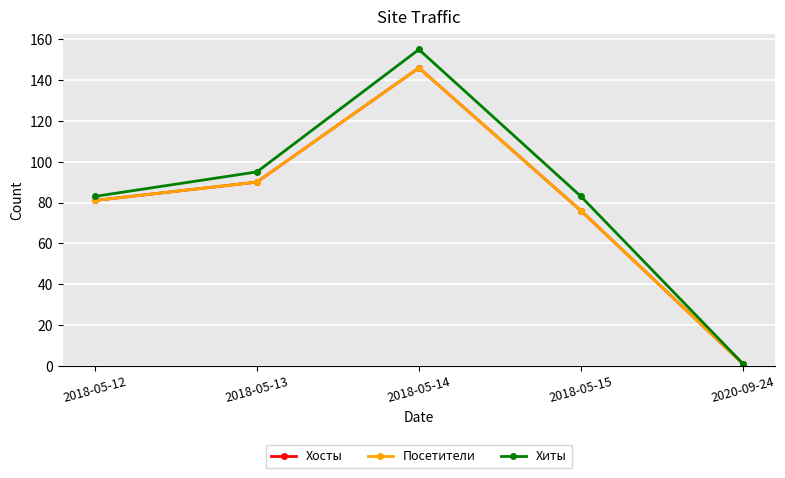

At which label does Посетители first exceed 81?

2018-05-13